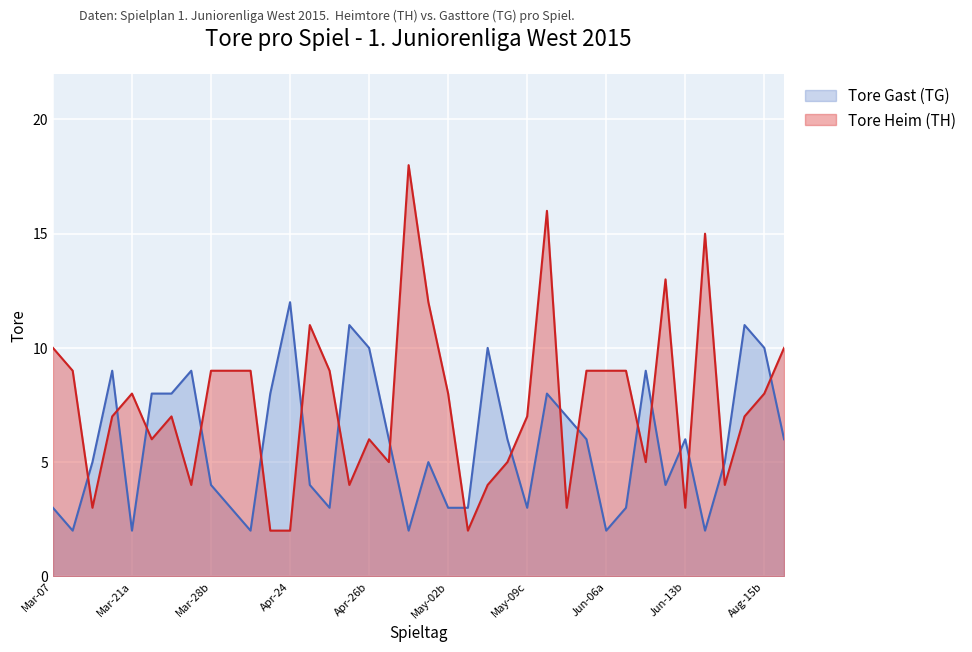

List the series in order of their overall mean, lowest first.

Tore Gast (TG), Tore Heim (TH)